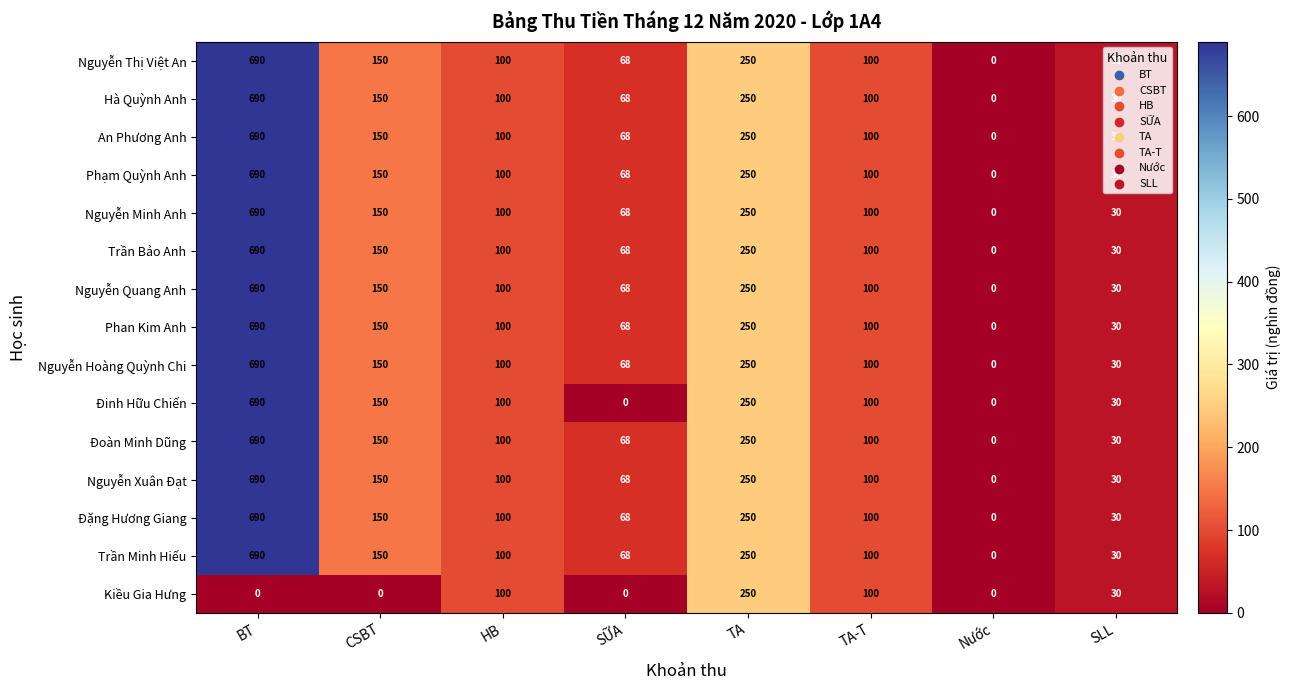

The Đặng Hương Giang series shows 122 at SỮA. True or false?

False